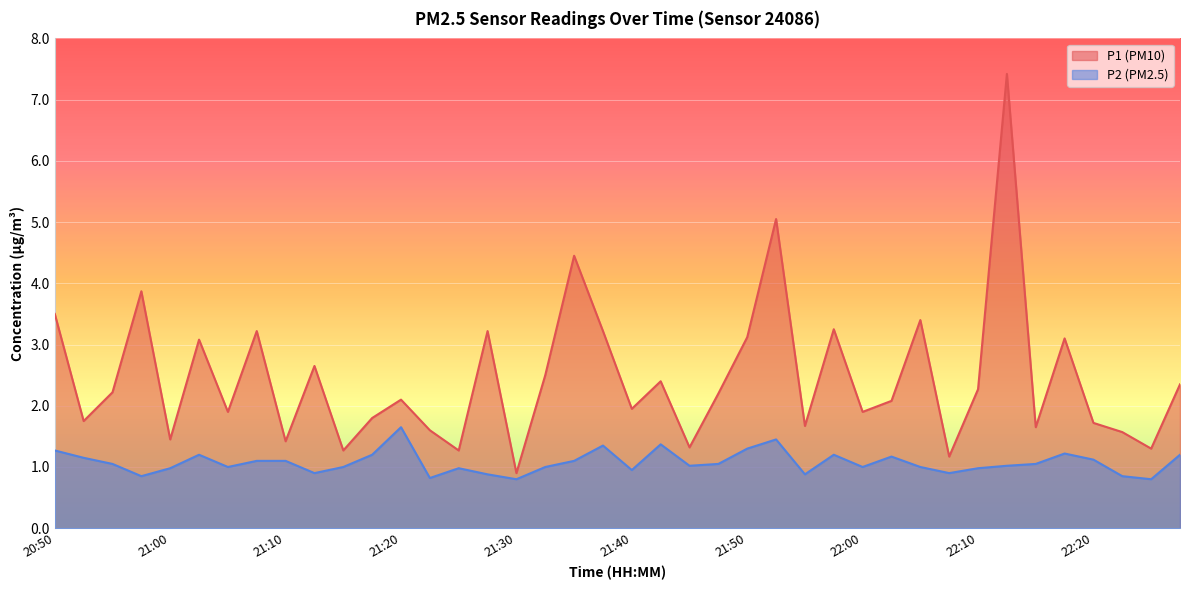

At which category is the sum across all series the highest?

22:13